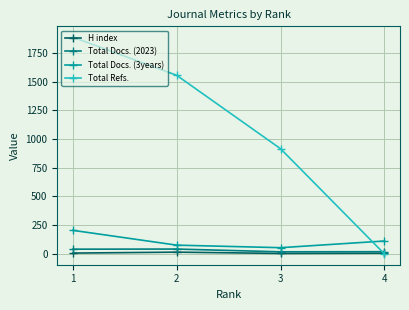

Is it true that Total Docs. (3years) equals 130 at 2?

False